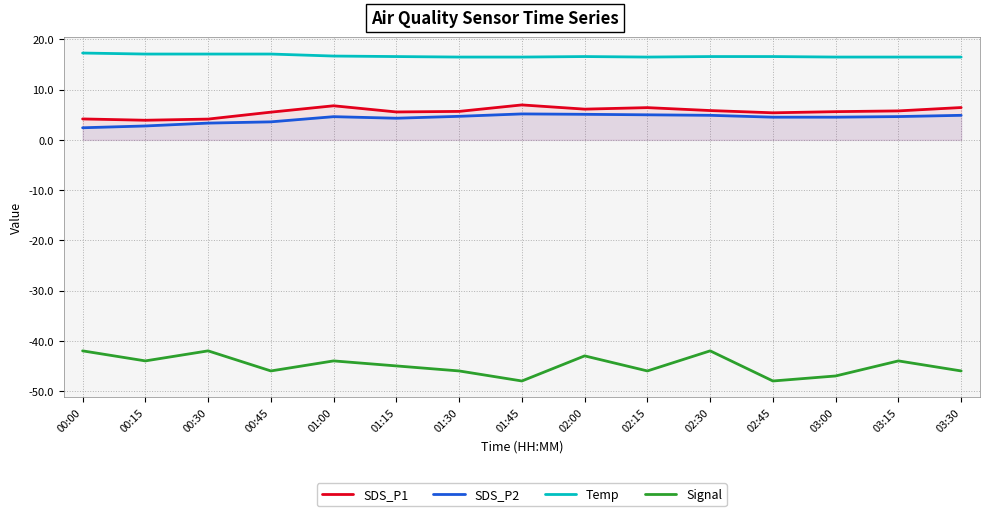

List the labels in order of SDS_P2 value, smallest first.

00:00, 00:15, 00:30, 00:45, 01:15, 02:45, 03:00, 01:00, 03:15, 01:30, 02:30, 03:30, 02:15, 02:00, 01:45